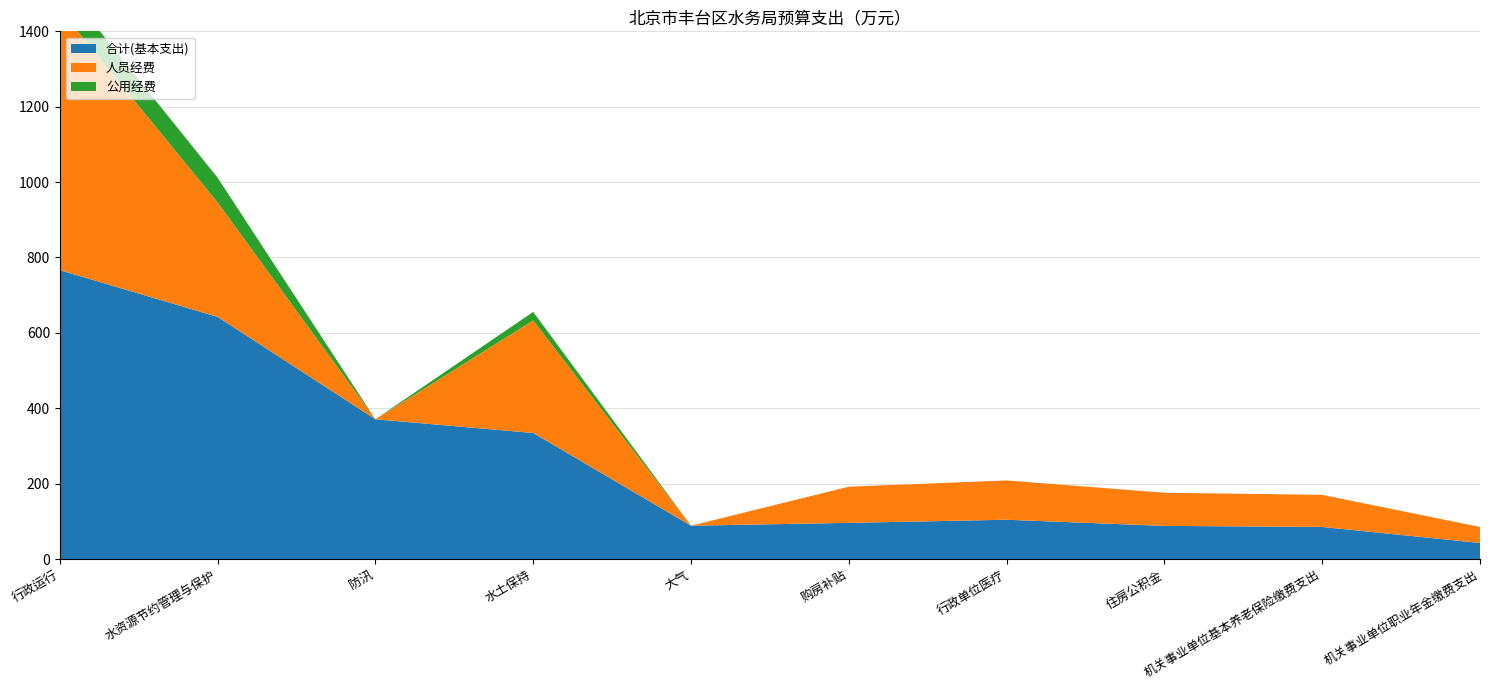

Reading left to right, transcribe all the data shown in this chart.

合计(基本支出): 行政运行=766.4	水资源节约管理与保护=642.4	防汛=370.8	水土保持=334.4	大气=88.4	购房补贴=95.9	行政单位医疗=104.2	住房公积金=87.9	机关事业单位基本养老保险缴费支出=85.1	机关事业单位职业年金缴费支出=42.6
人员经费: 行政运行=691.4	水资源节约管理与保护=303.6	防汛=0.0	水土保持=298.5	大气=0.0	购房补贴=95.9	行政单位医疗=104.2	住房公积金=87.9	机关事业单位基本养老保险缴费支出=85.1	机关事业单位职业年金缴费支出=42.6
公用经费: 行政运行=75.0	水资源节约管理与保护=65.6	防汛=0.0	水土保持=22.7	大气=0.0	购房补贴=0.0	行政单位医疗=0.0	住房公积金=0.0	机关事业单位基本养老保险缴费支出=0.0	机关事业单位职业年金缴费支出=0.0